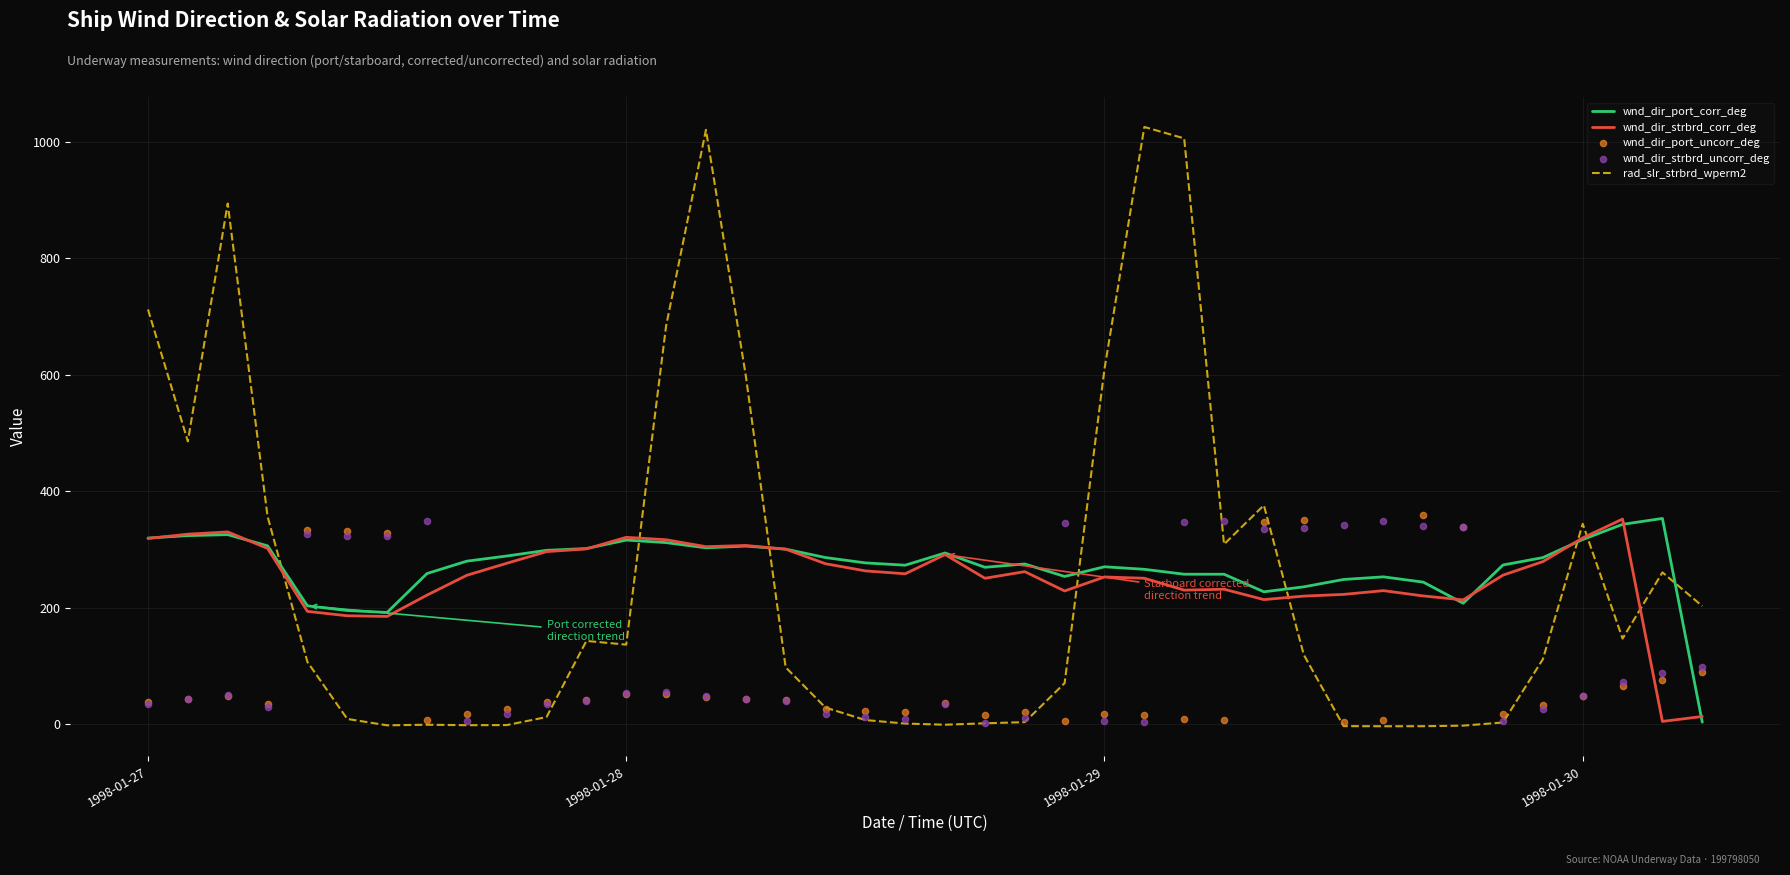

Which series has the largest total across all categories?

wnd_dir_port_corr_deg